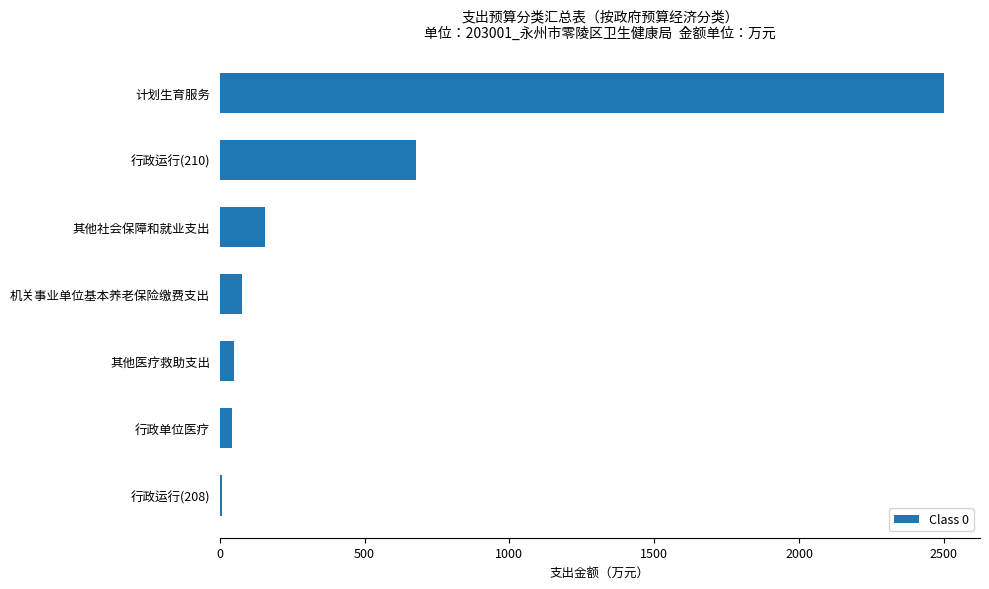

True or false: the data shows 76.5 at 机关事业单位基本养老保险缴费支出.

True